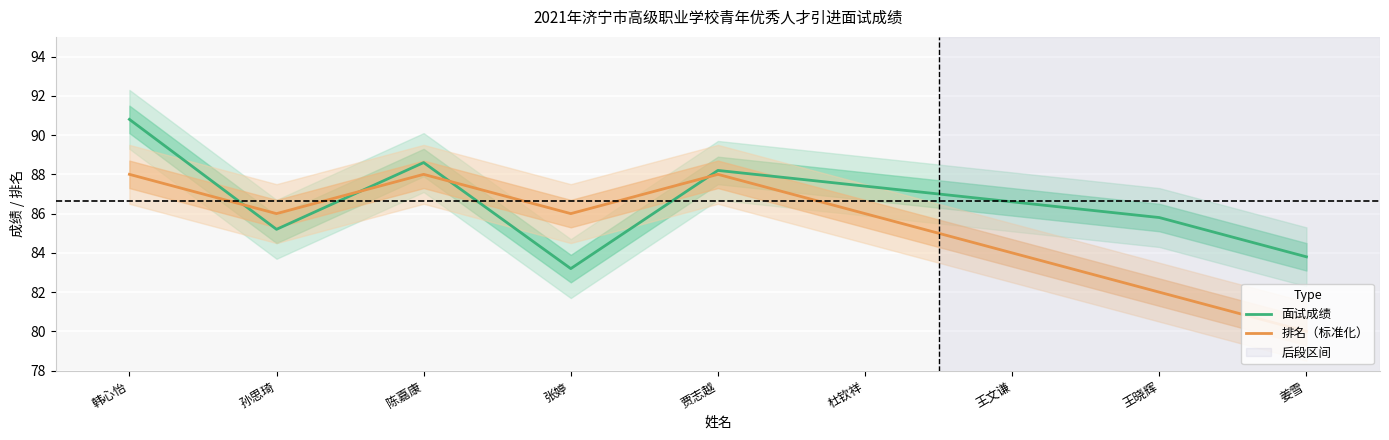

Is this an area chart (filled region under the line)?

No